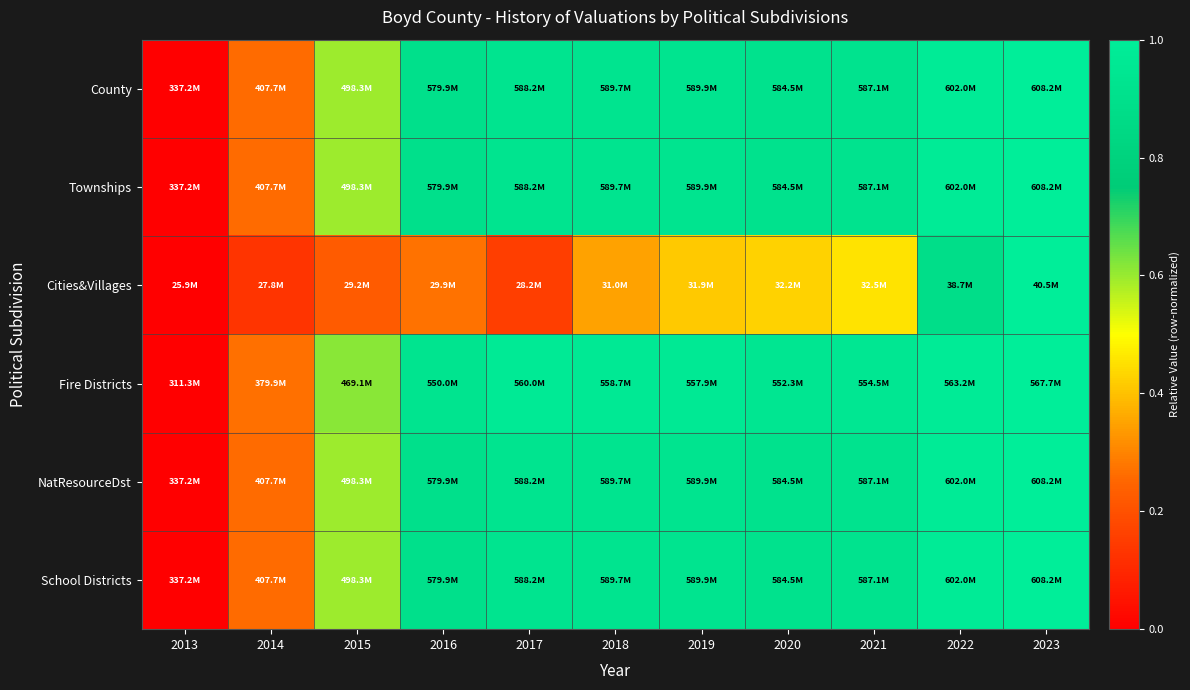

How many categories are shown in the chart?

11